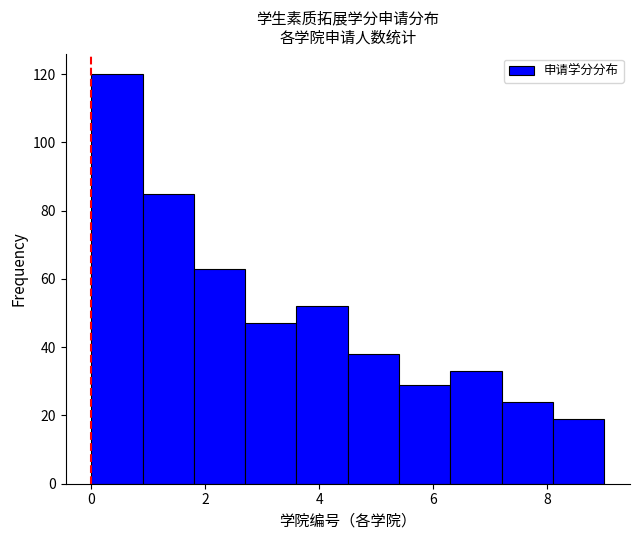

What is the height of the bar covering 7.2 to 8.1 on the x-axis? Neither the bar edges nor the heights are printed on the chart, so give them approximately, as read against the axes.

24